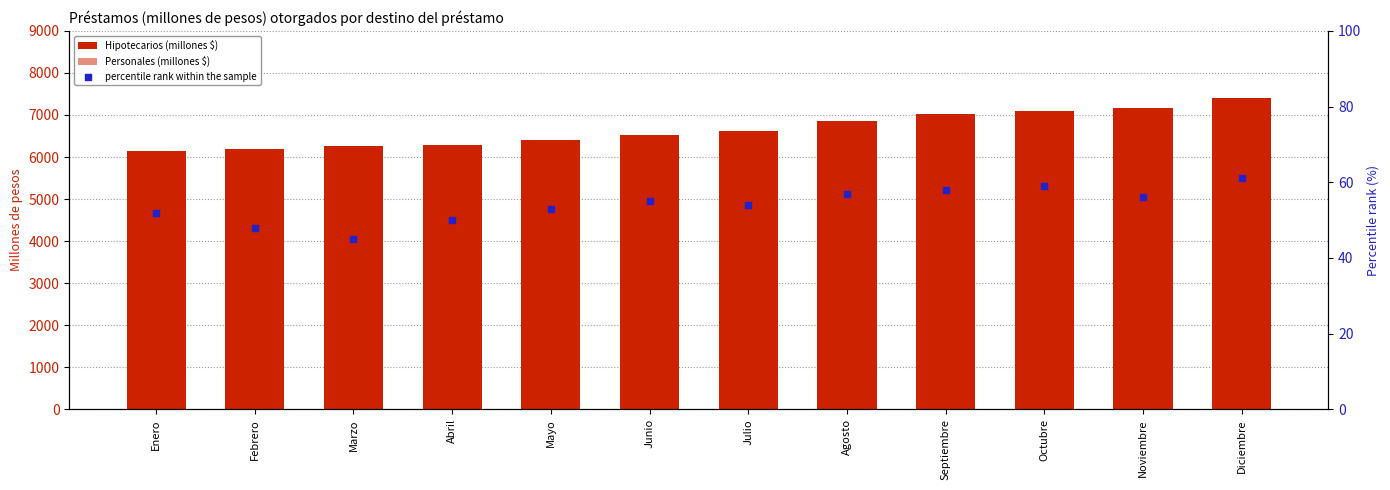

Which series has the largest Y range (max minus min)?

Hipotecarios (millones $)